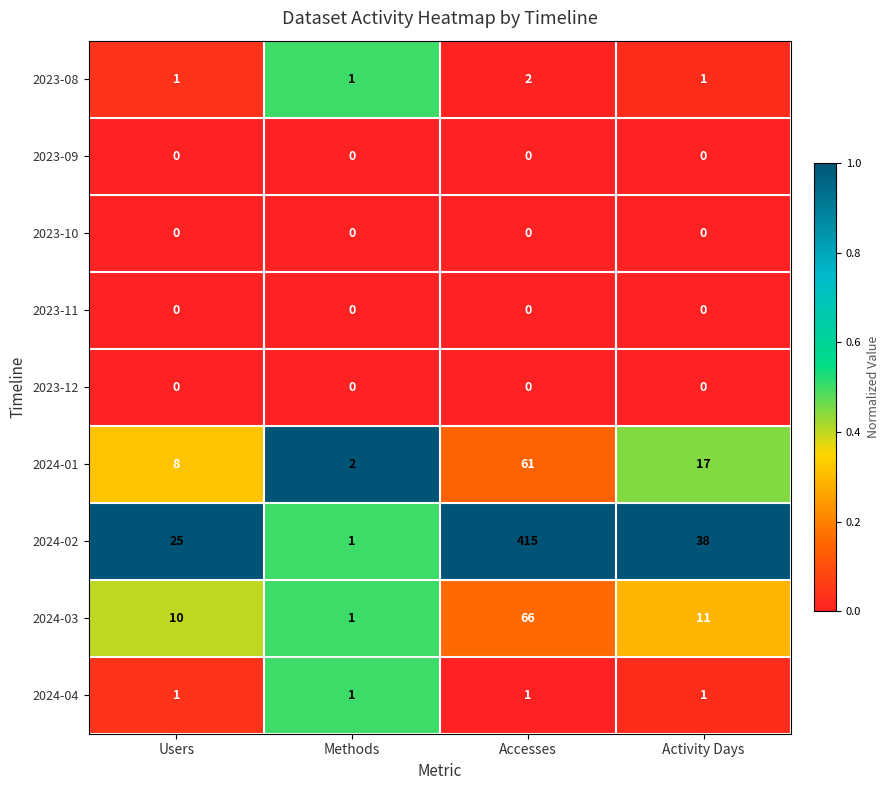

Which series changed the most between Methods and Activity Days?

2024-02